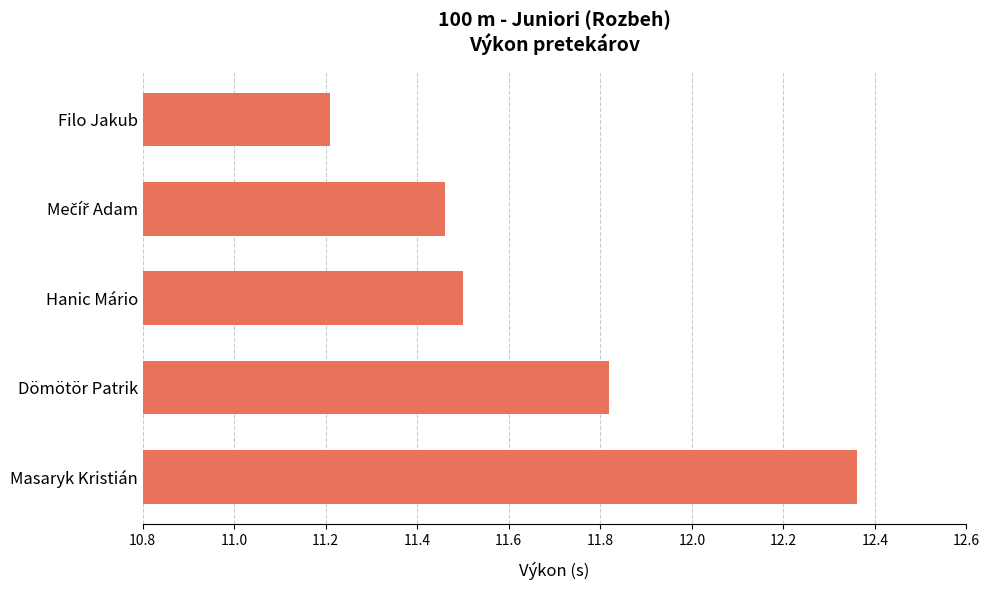

What is the average value?

11.7